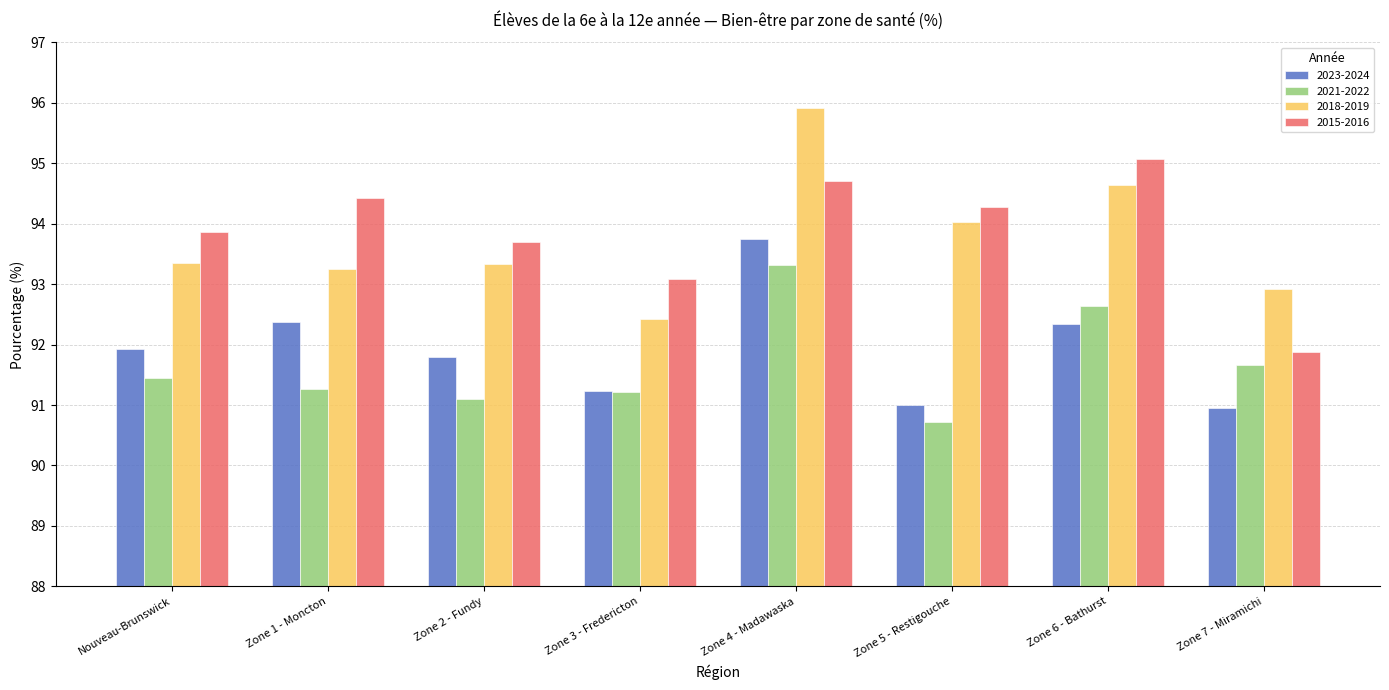

What are all the series names shown in the legend?

2023-2024, 2021-2022, 2018-2019, 2015-2016